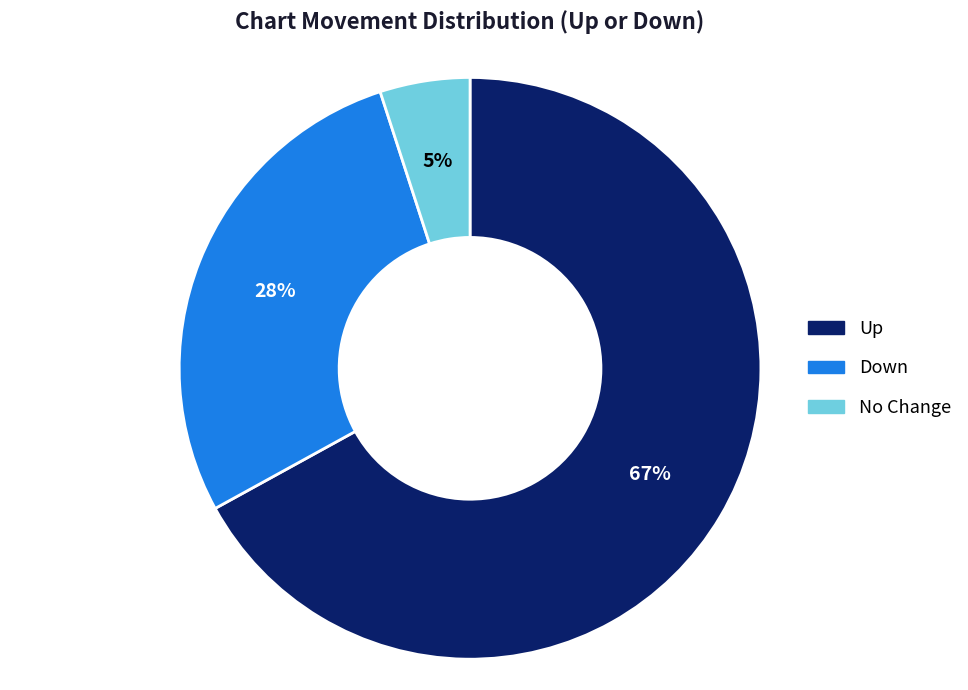

Does any single category account for the majority?

Yes